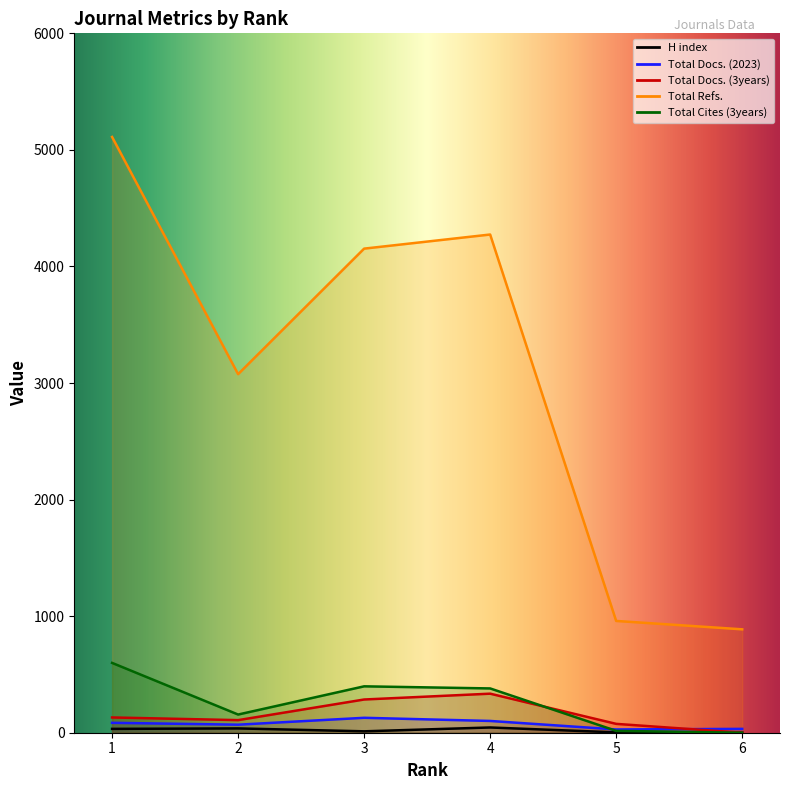

True or false: Total Refs. and H index cross at least once.

False